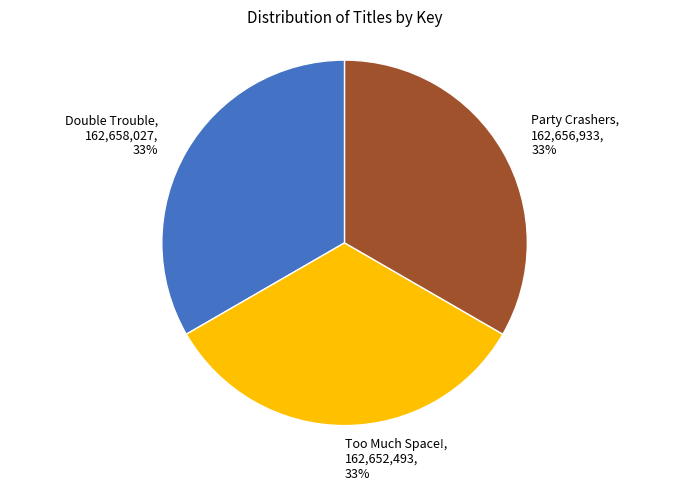

To the nearest percent, what is the combined percentage of Too Much Space!, 162,652,493, 33% and Double Trouble, 162,658,027, 33%?

67%